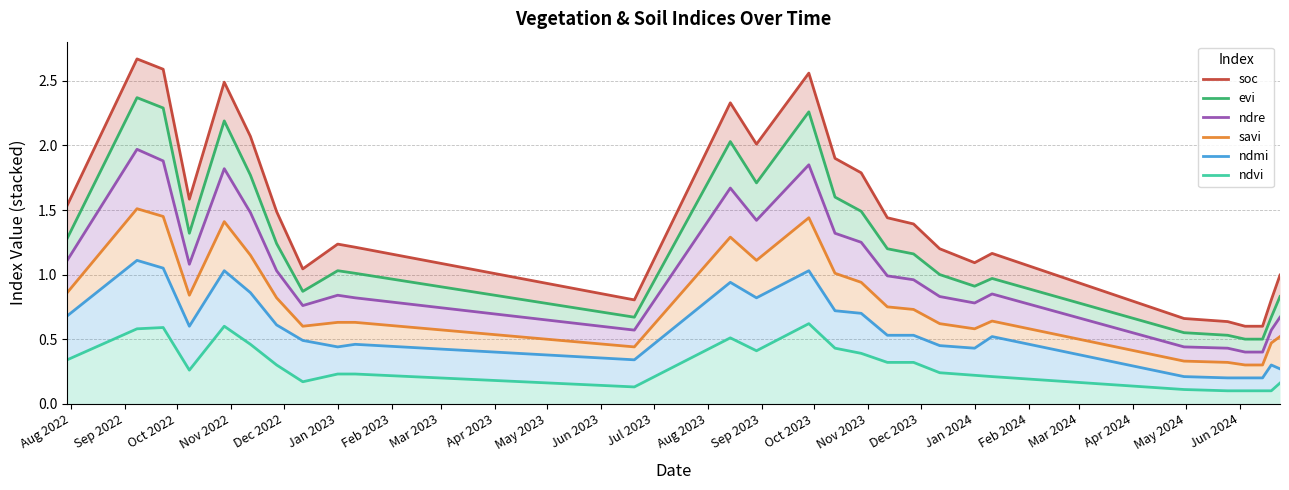

What is the average value of the ndvi series?

0.3